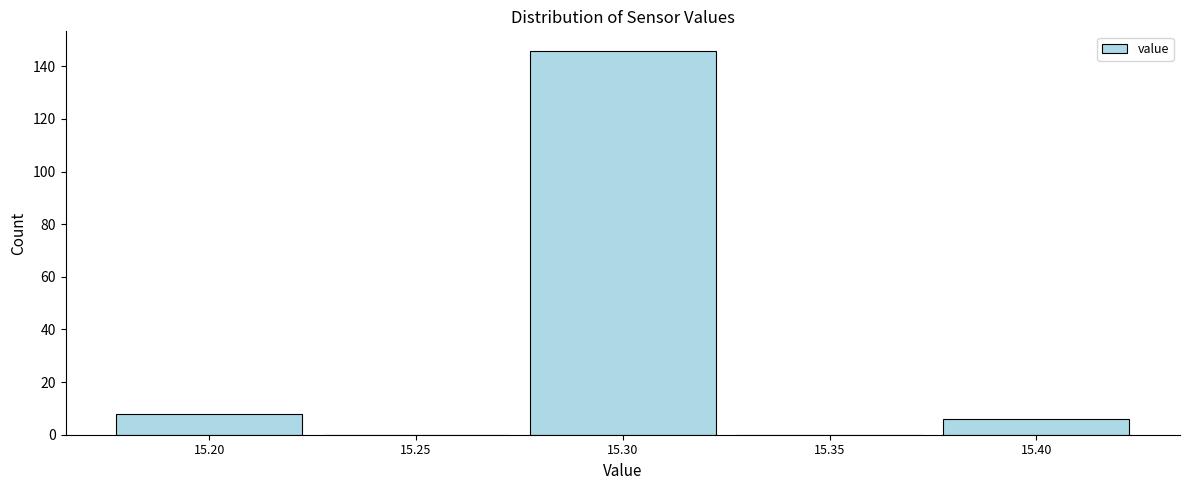

Reading left to right, list all the values displayed in this chart.

15.20=8	15.25=0	15.30=146	15.35=0	15.40=6